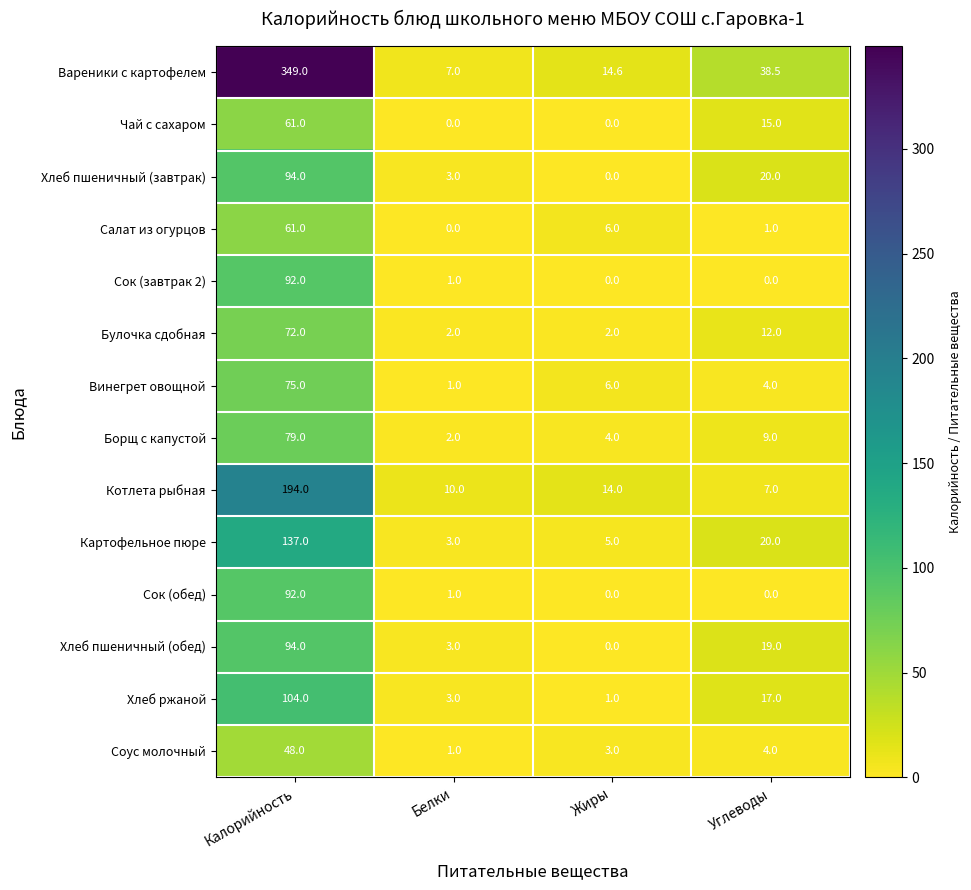

The Соус молочный series shows 7.1 at Углеводы. True or false?

False